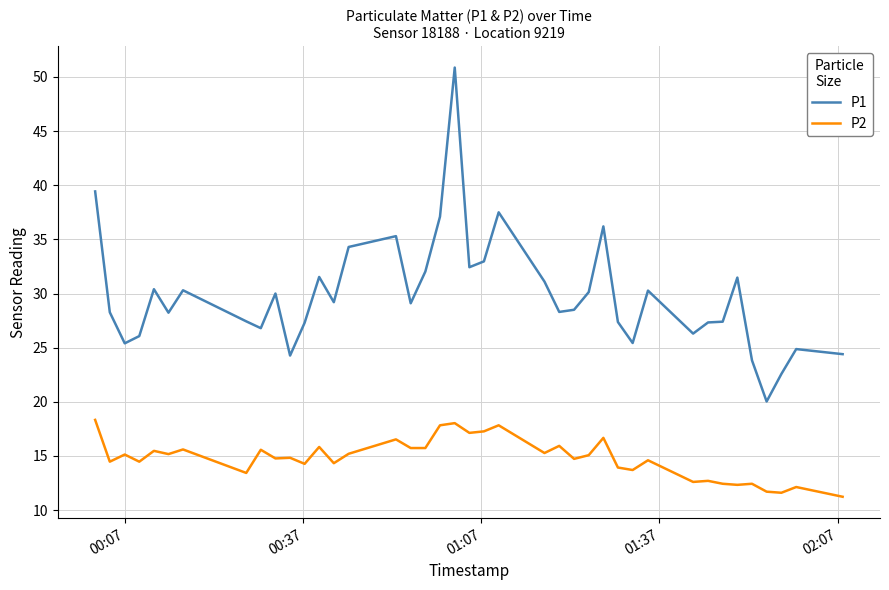

List the series in order of their overall mean, highest first.

P1, P2